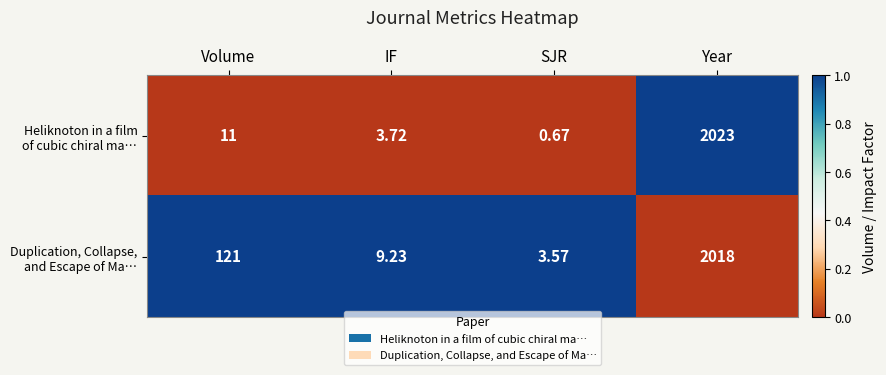

How many categories are shown in the chart?

4